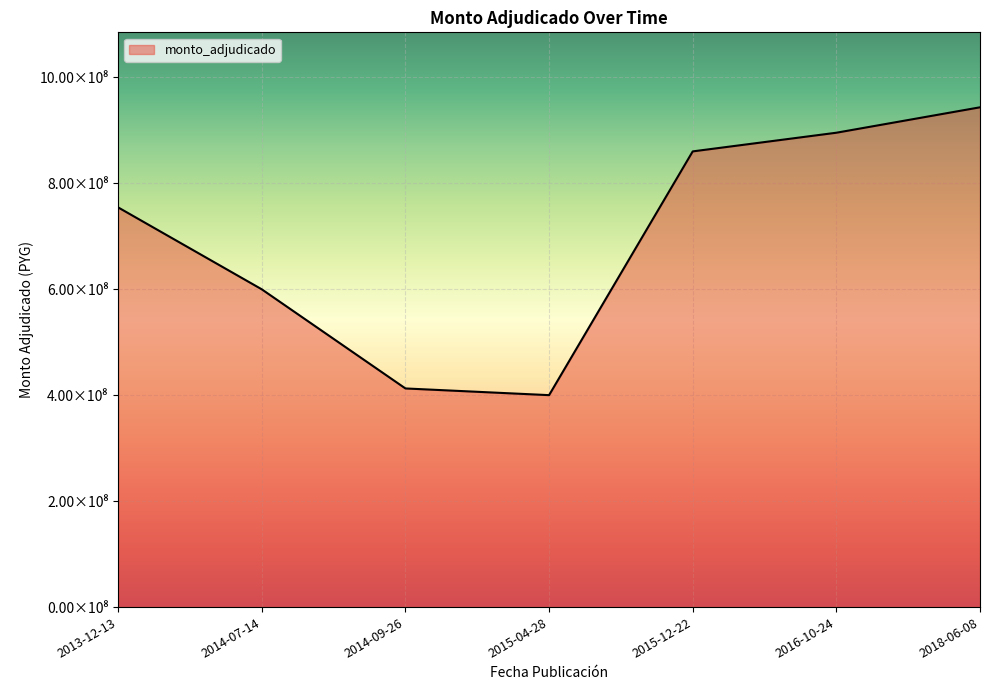

Does the chart have visible grid lines?

Yes